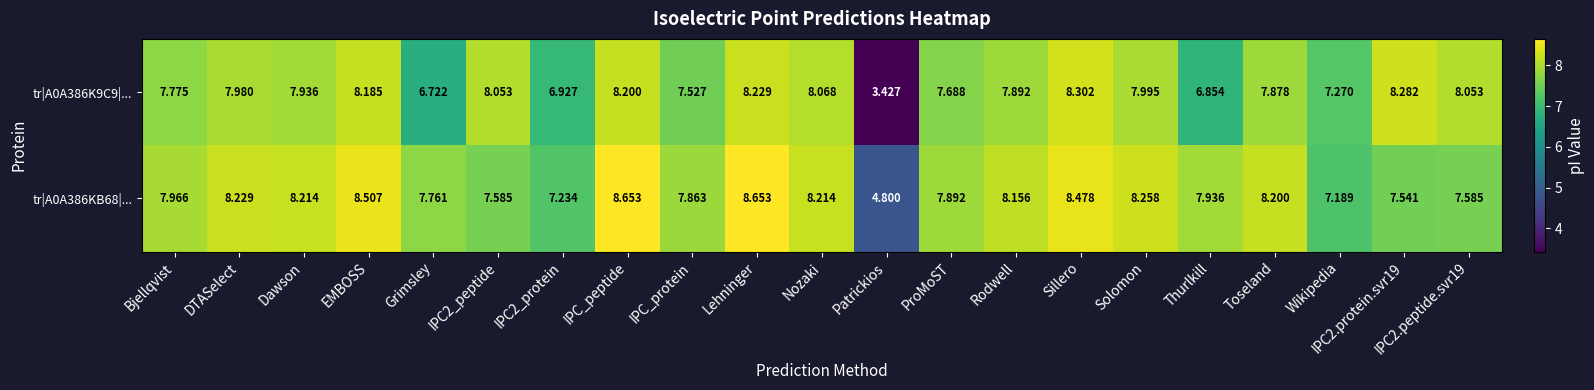

At how many categories does at least one series exceed 3?

21